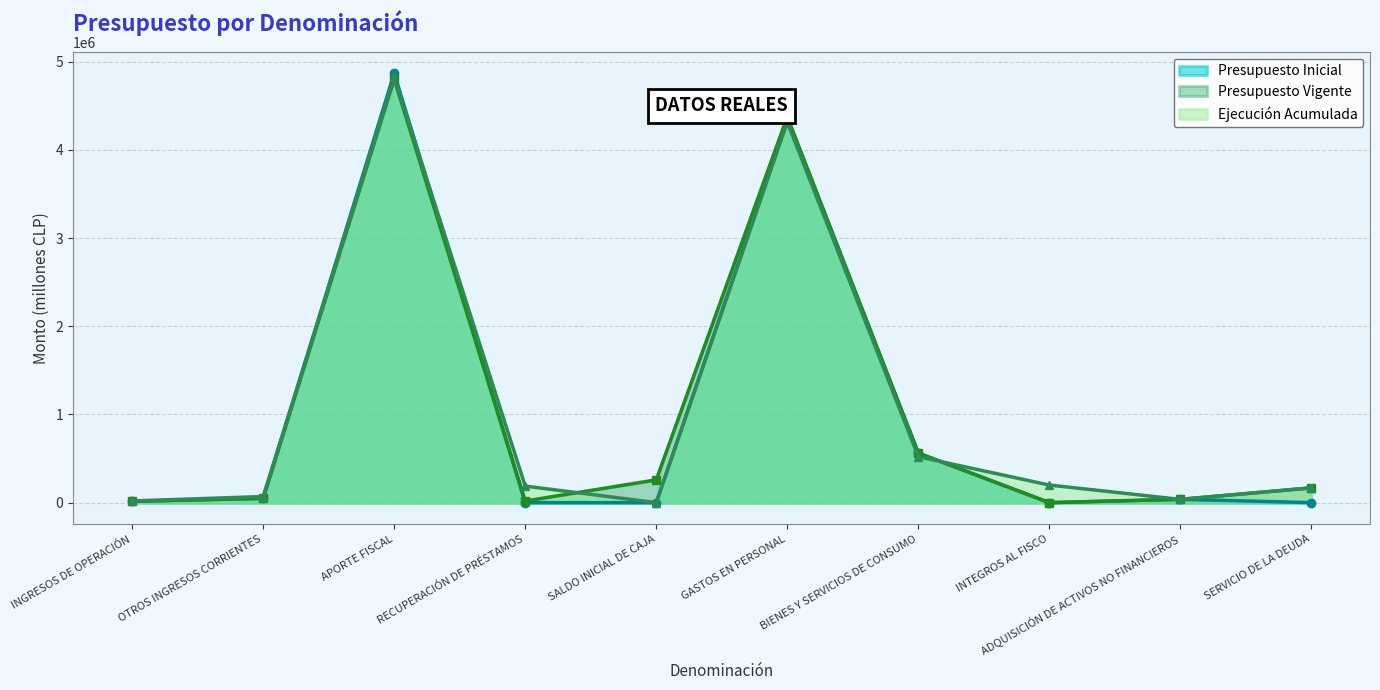

What is the total value across all series at OTROS INGRESOS CORRIENTES?

167374